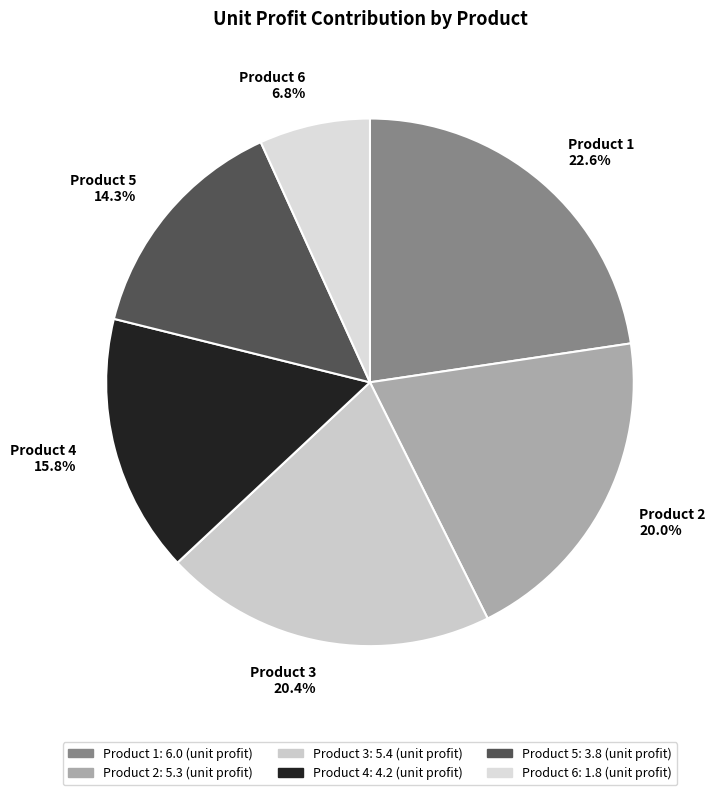

Count the number of slices in the pie.

6